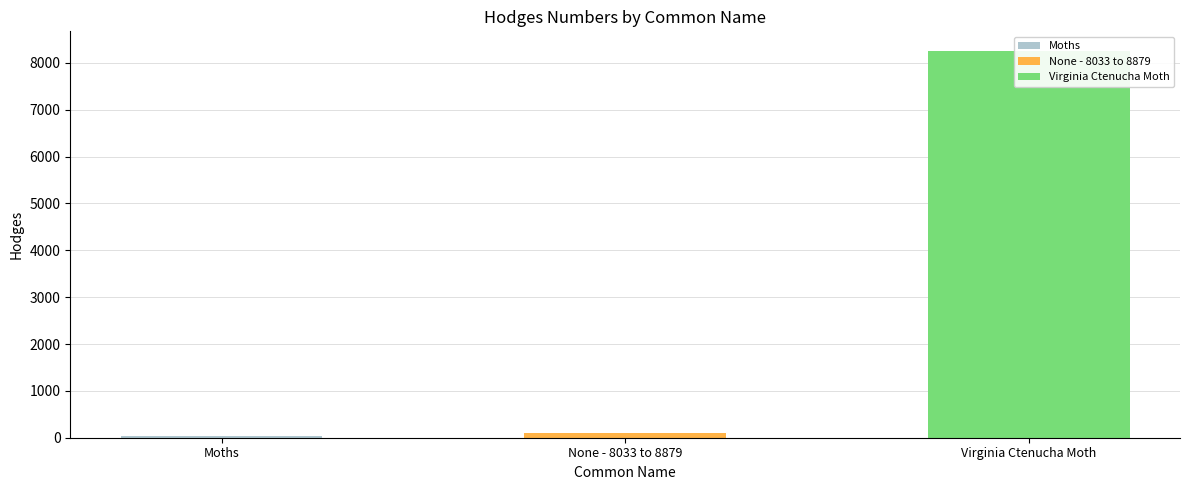

What is the change in value from Moths to None - 8033 to 8879?

+64.2